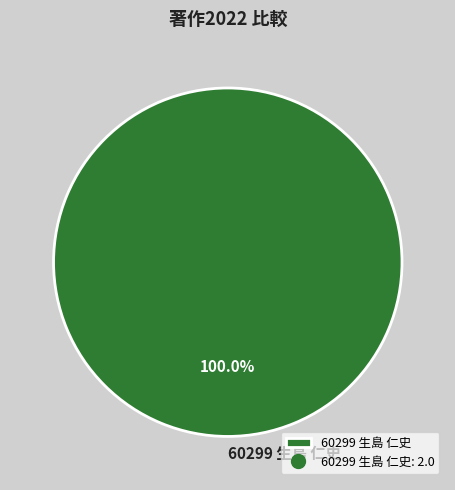

Is there a majority slice in this chart?

Yes